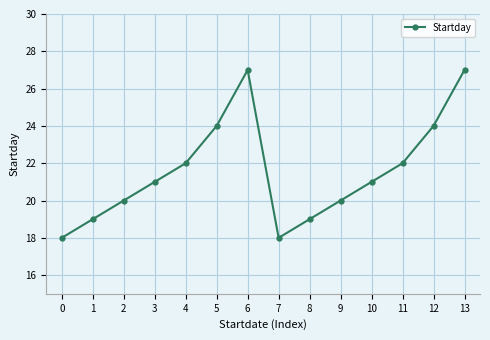

Between 13 and 9, which is larger?

13